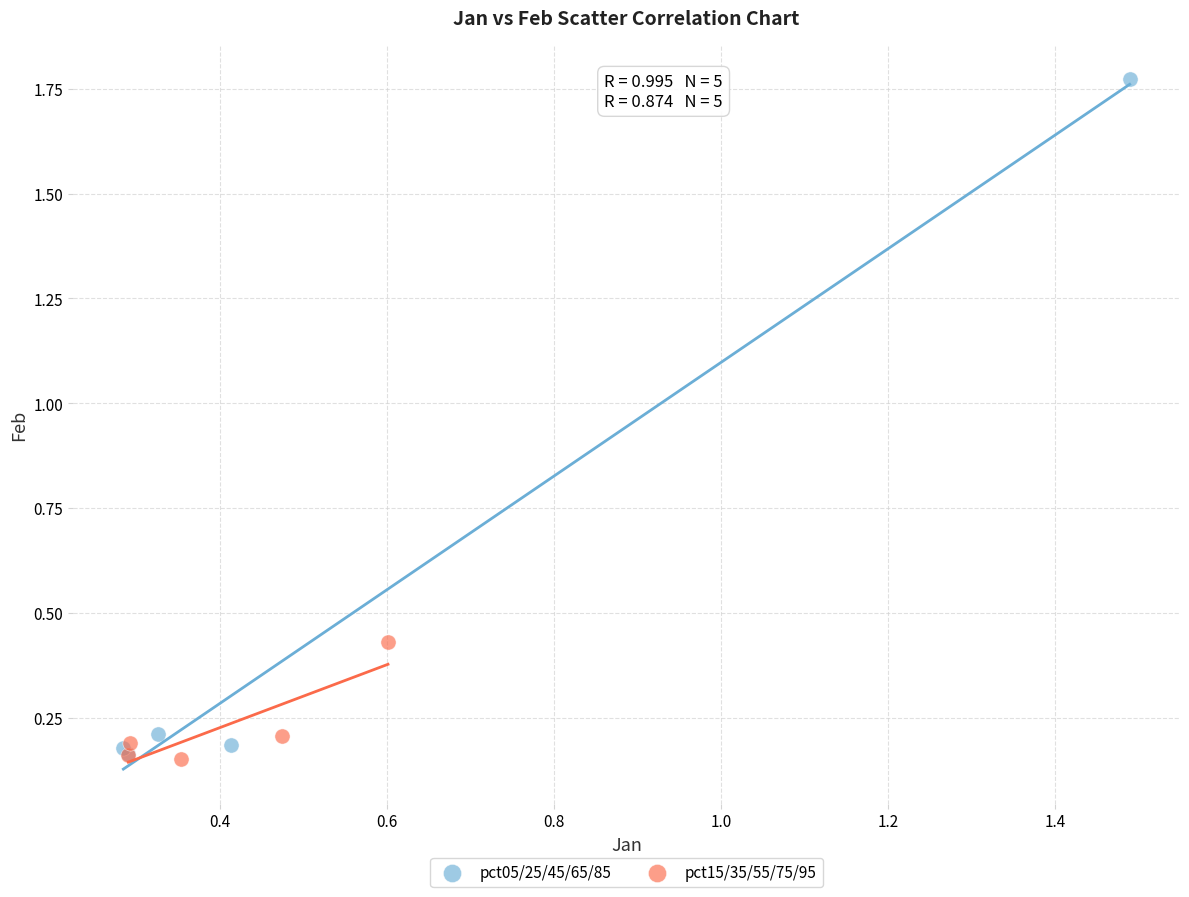

Which series contains the highest Y value?

pct05/25/45/65/85